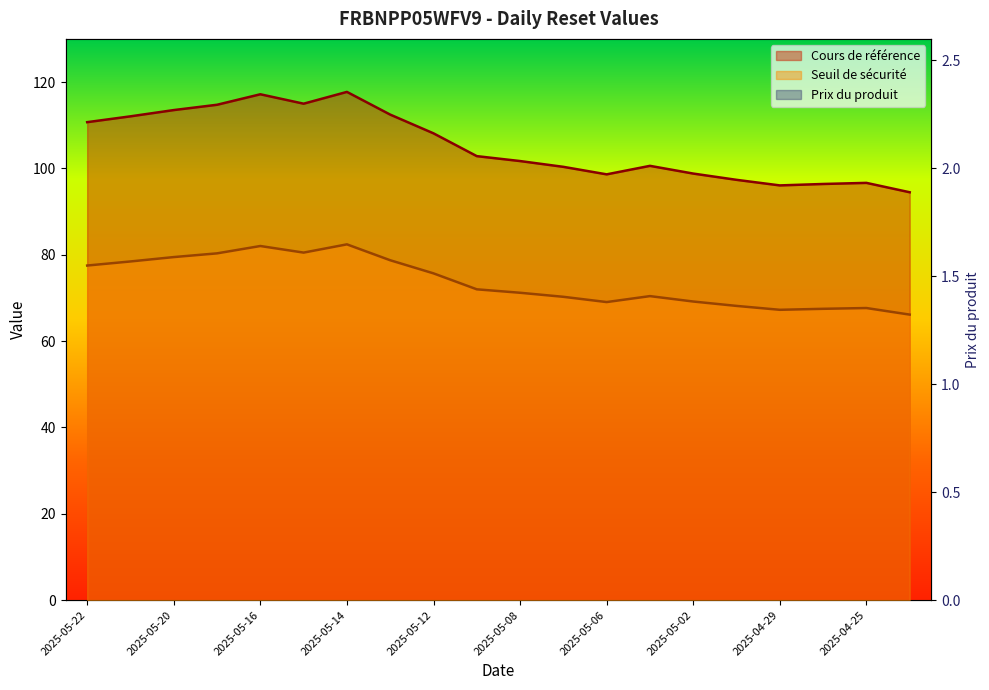

What is the value of the Seuil de sécurité point at the 17th from the left?

67.2